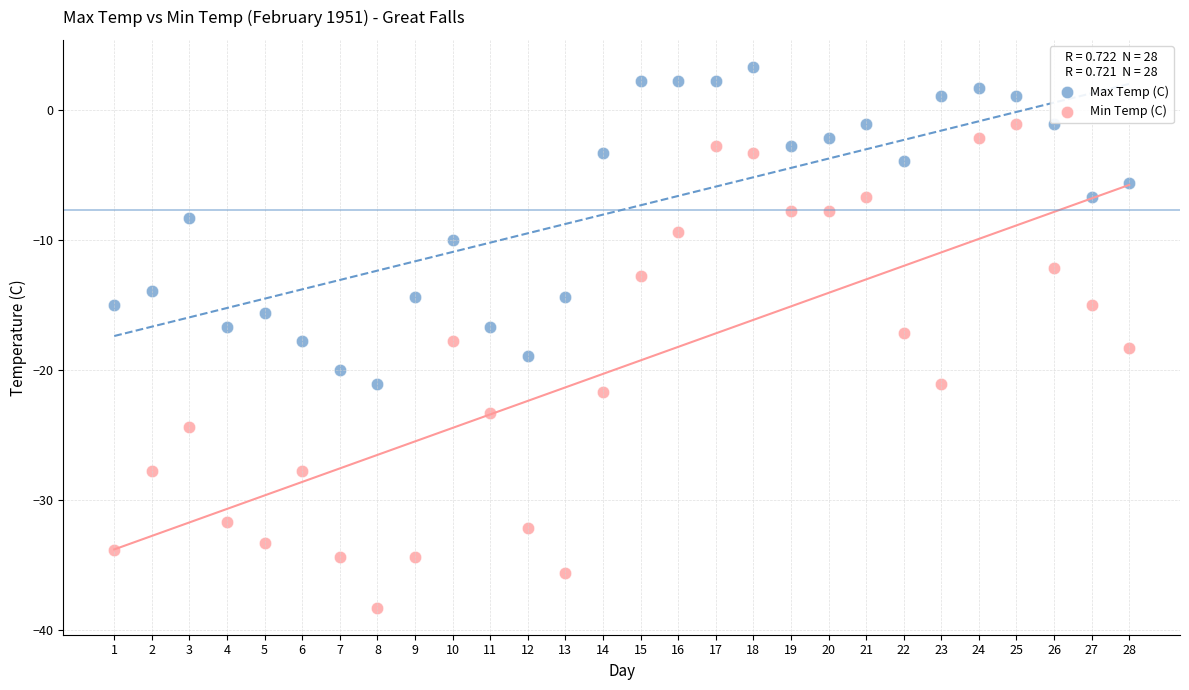

Which series has the widest spread of Y values?

Min Temp (C)